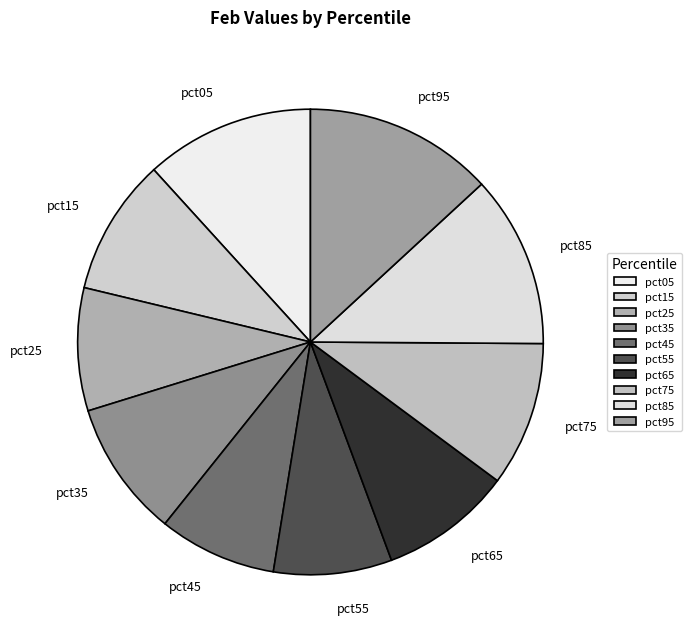

Does any single category account for the majority?

No